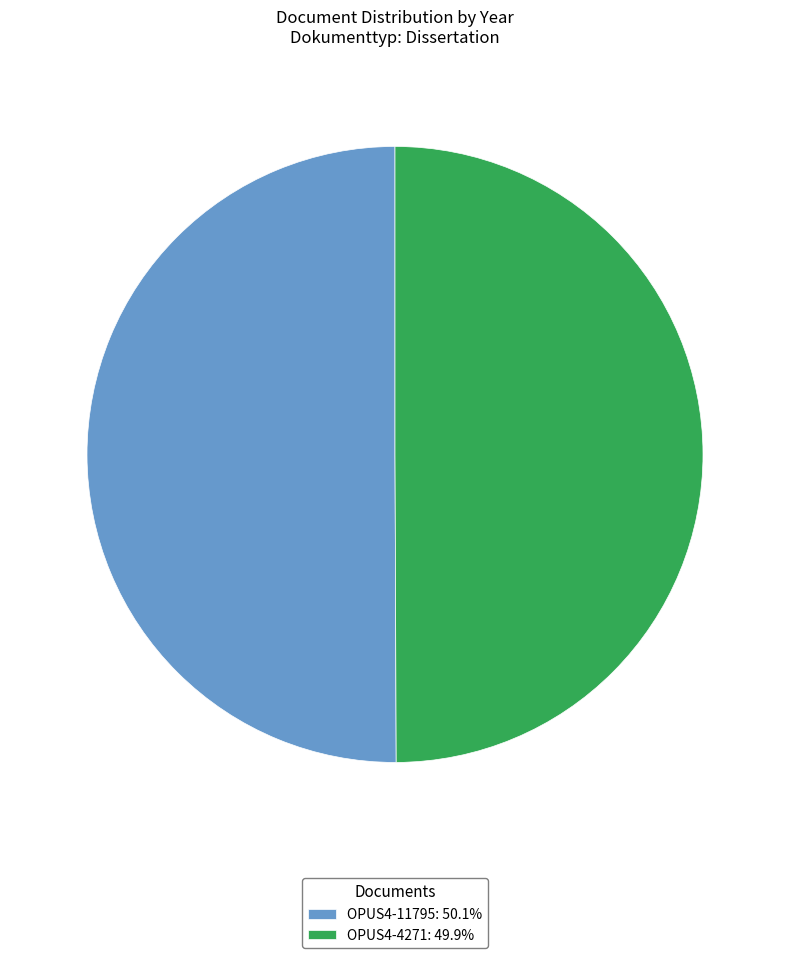

Approximately how many times larger is the value at OPUS4-11795: 50.1% compared to OPUS4-4271: 49.9%?

1.0